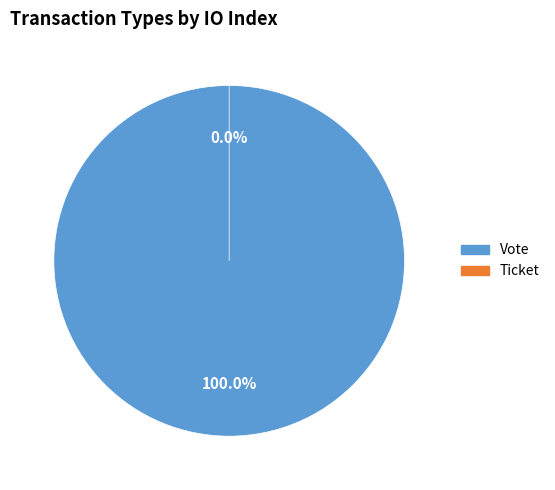

Which slice is the largest?

Vote